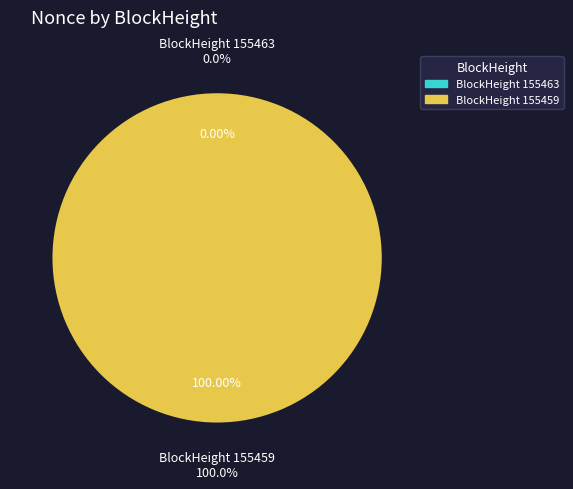

Is 155459 the majority of the pie?

Yes